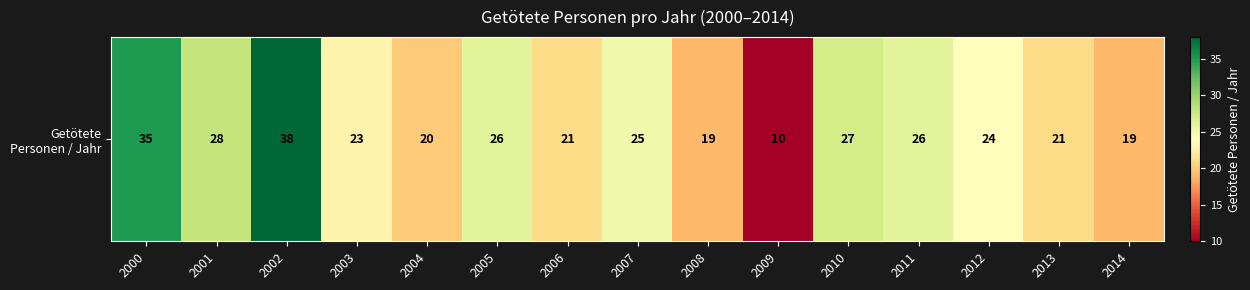

Is it true that the value at 2010 is 27?

True